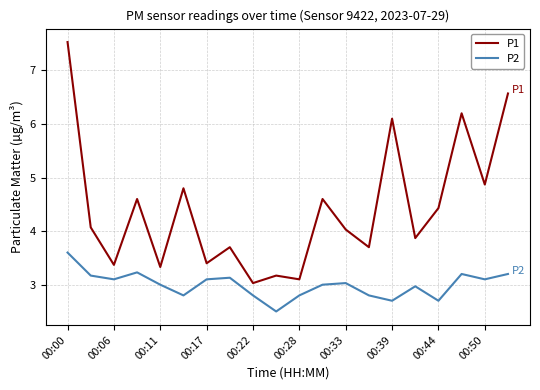

What is the smallest value displayed?

2.5